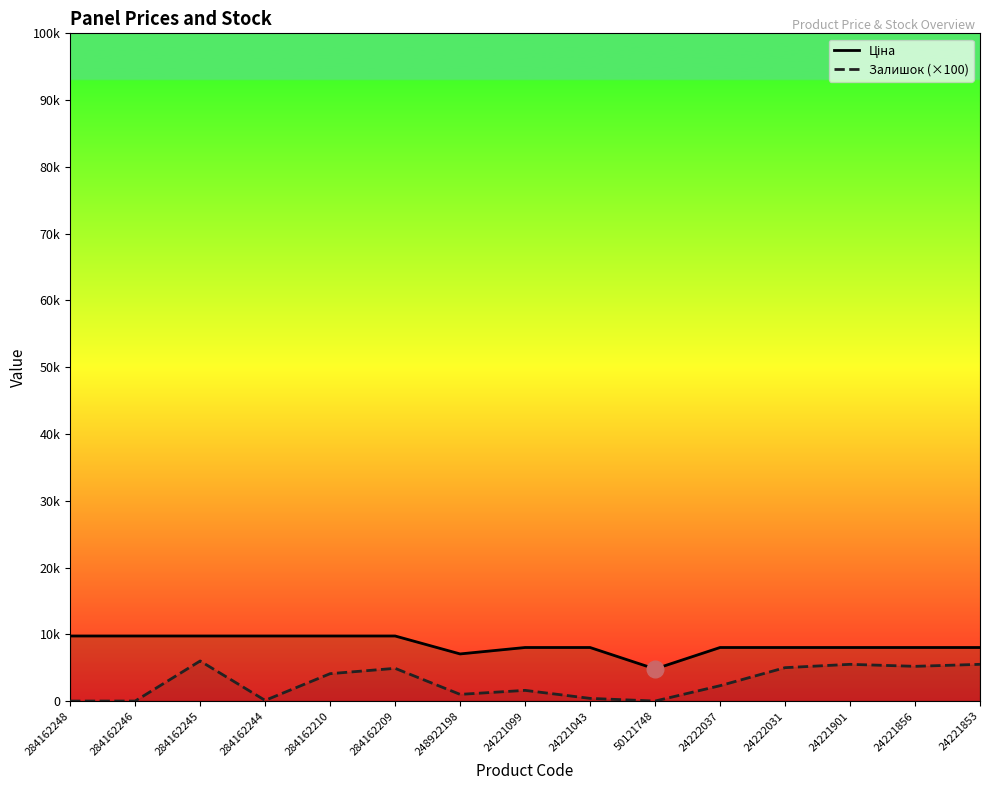

What is the label of the 7th point from the left?

248922198